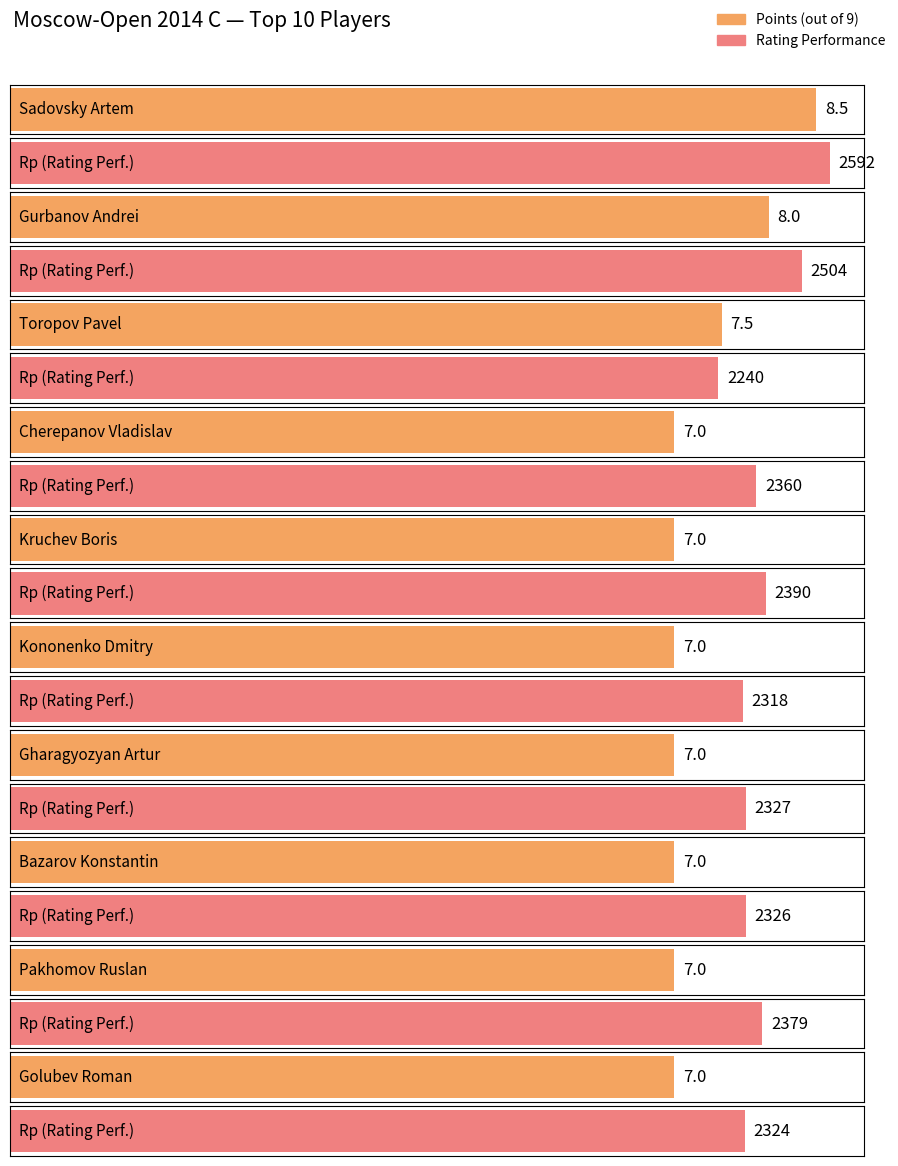

How many series are shown in this chart?

2